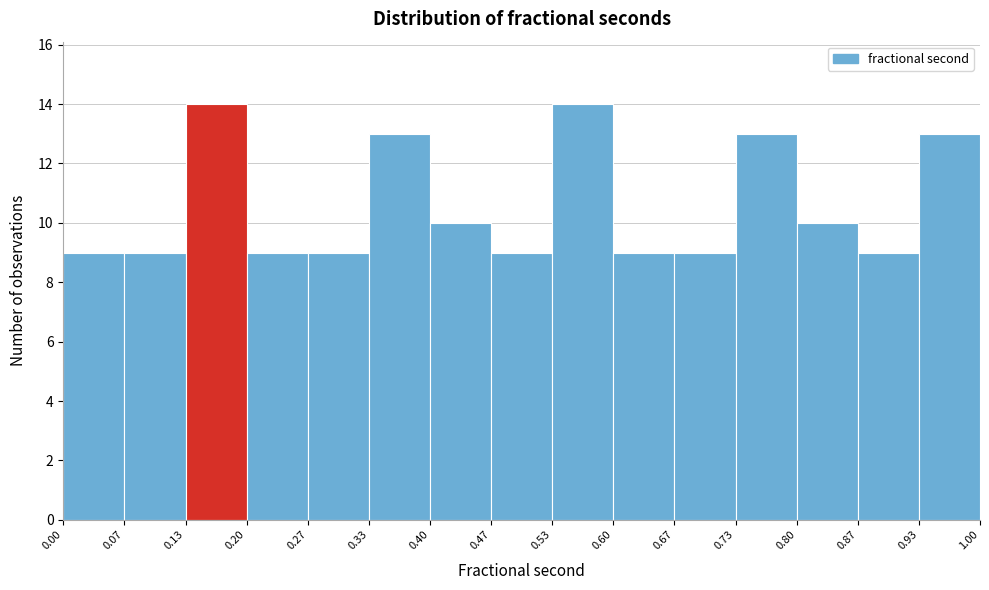

How tall is the bar that spans 0.80 to 0.87 on the x-axis? The values are not printed on the chart, so give them approximately, as read against the axis.

10